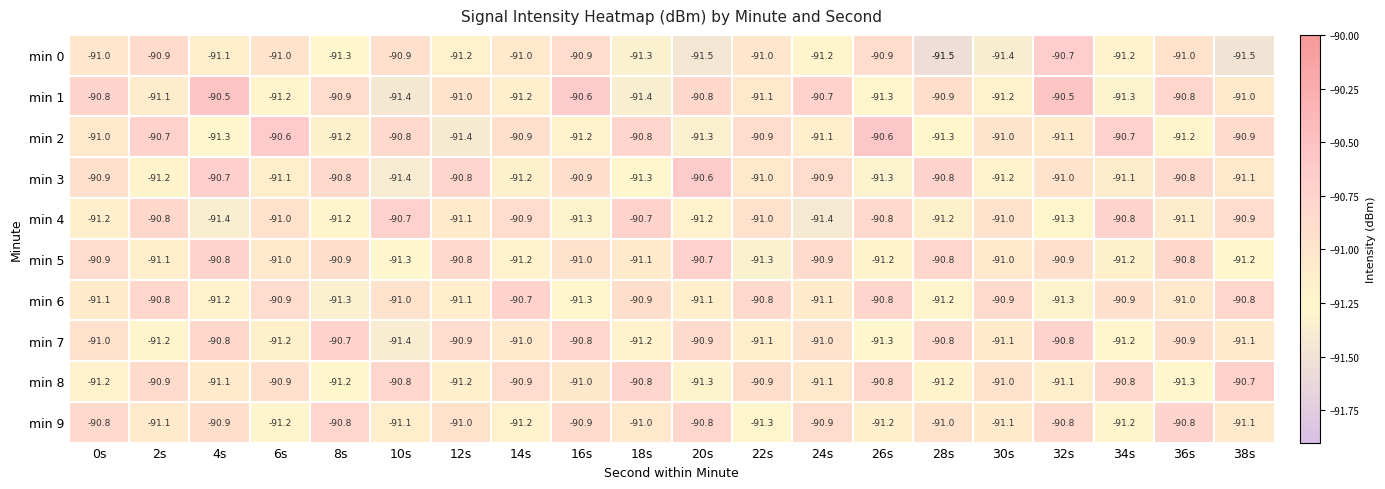

What is the sum of the min 8 values at 32s and 20s?

-182.4